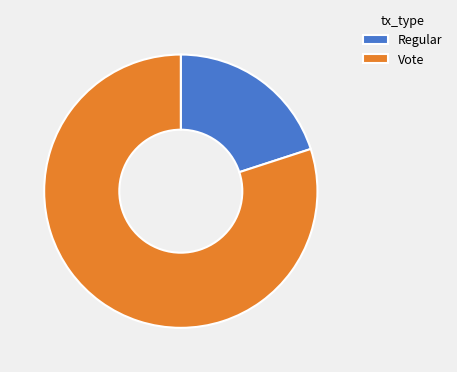

How many segments does this pie chart have?

2